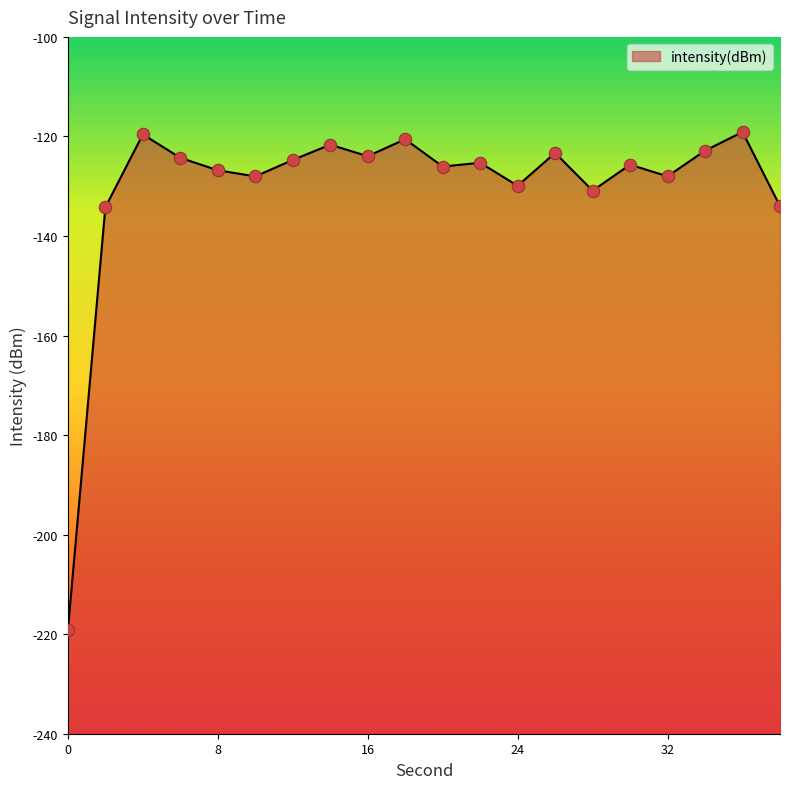

What is the change in value from 8 to 20?

+0.7